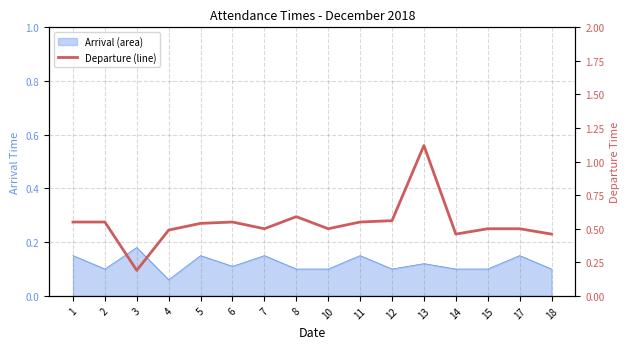

Which label corresponds to the largest value in the chart?

13